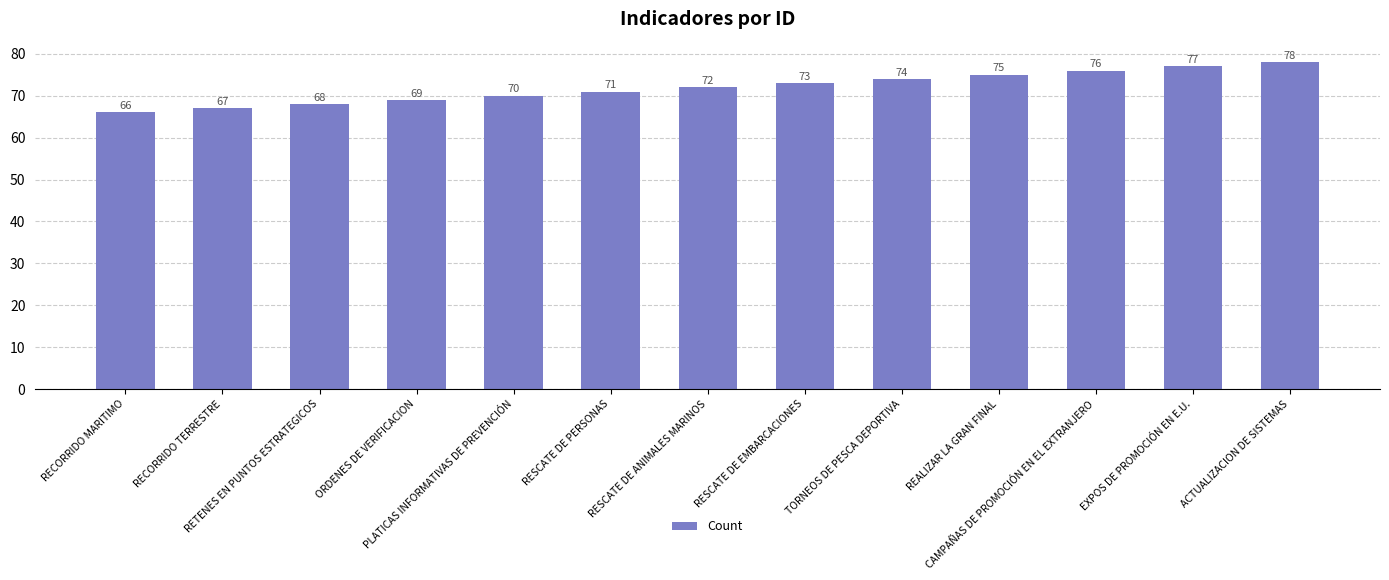

The chart shows a value of 66 at RECORRIDO MARITIMO. True or false?

True